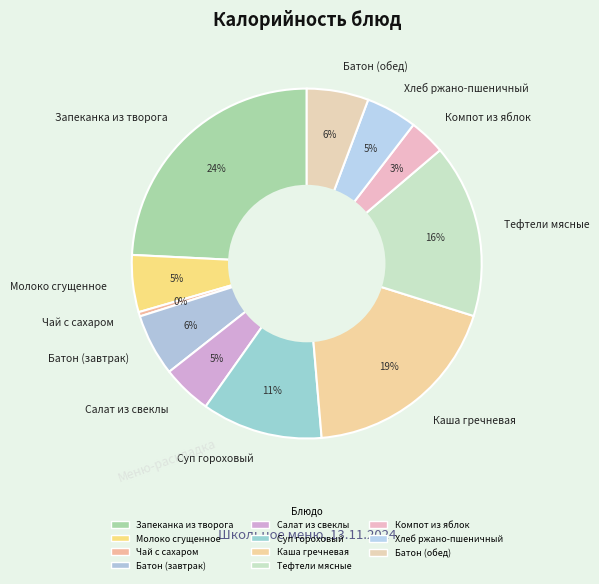

To the nearest percent, what portion does Компот из яблок represent?

3%